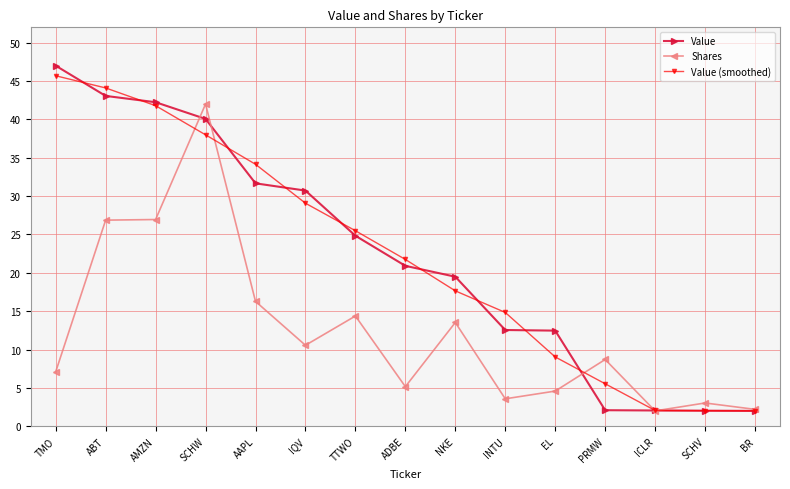

True or false: Value (smoothed) has more than 2 points higher than both neighbors.

False